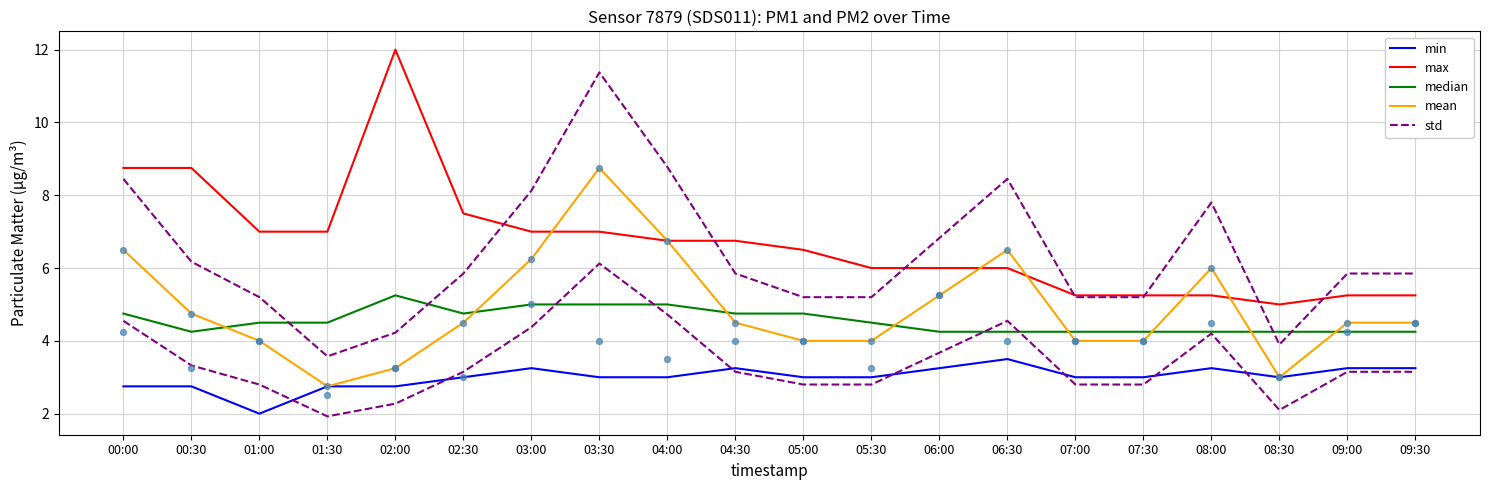

At which category is the sum across all series the highest?

03:30